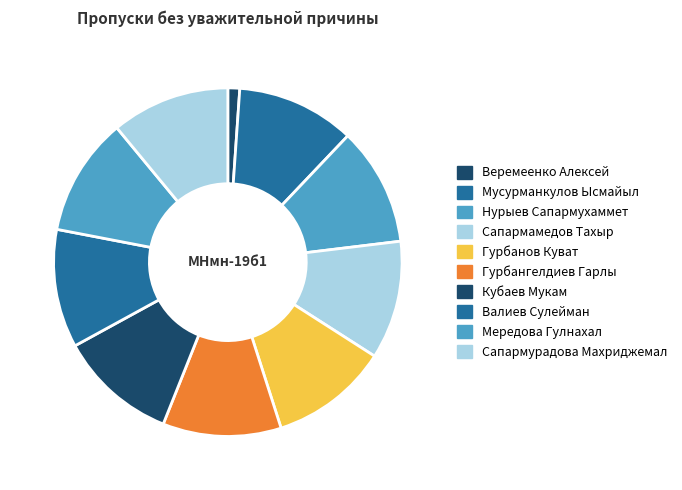

How many segments does this pie chart have?

10